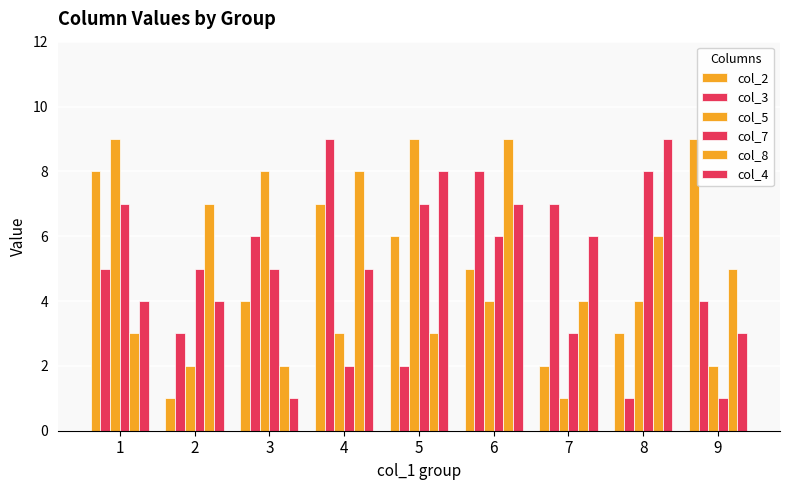

What is the spread (max minus min) of values at 5?

7